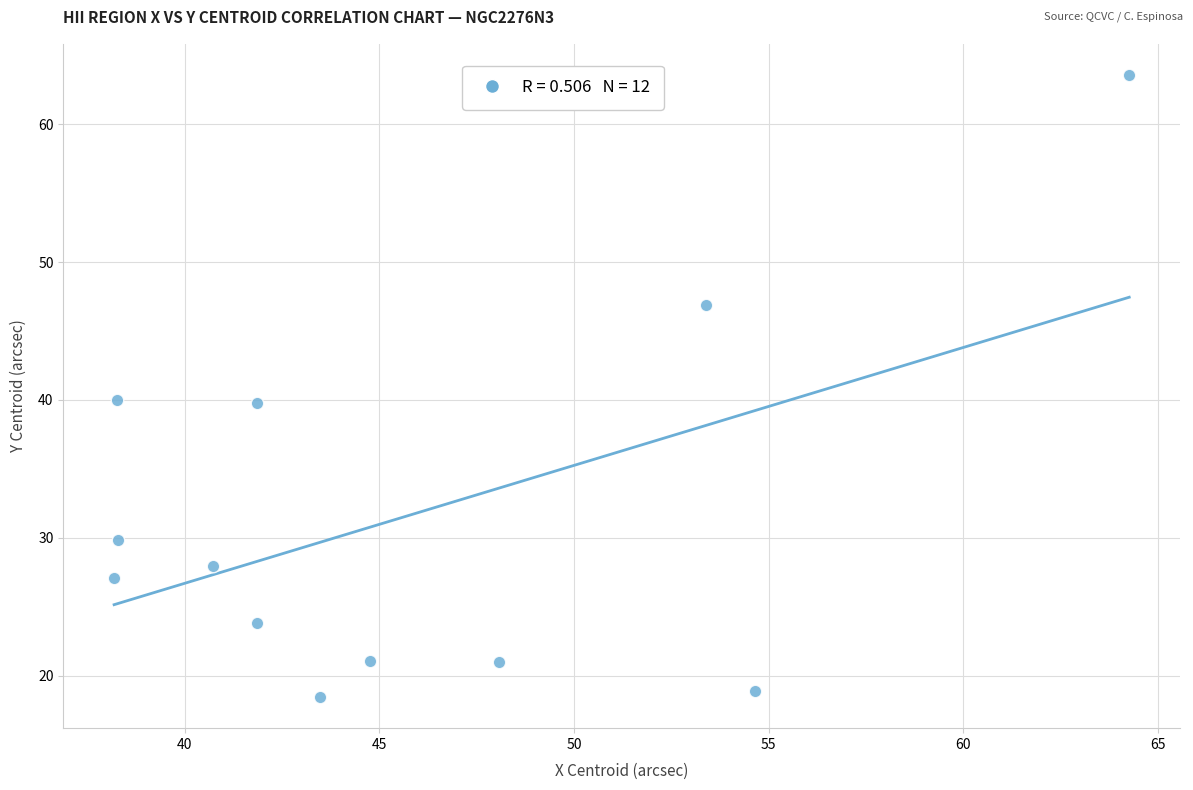

What is the range of Y values (max minus min)?

45.1